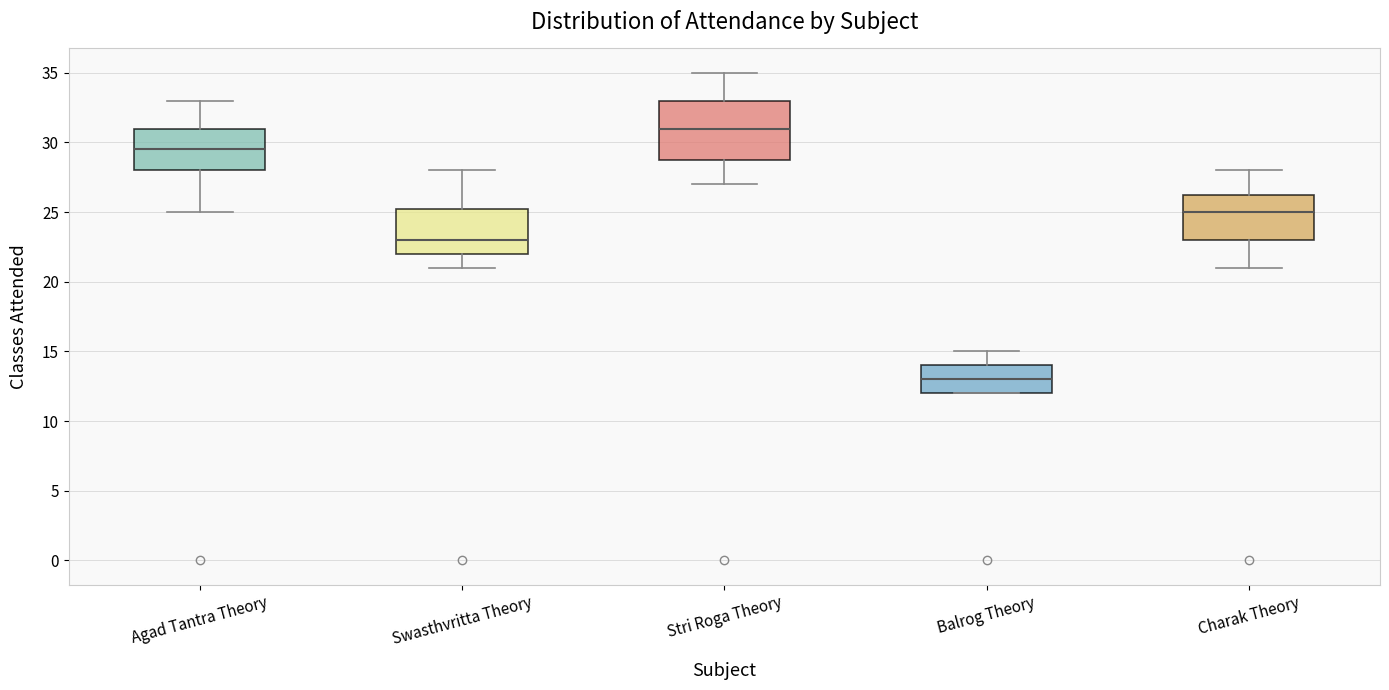

Reading left to right, read every box against the y-axis: the position of its median line, the range the box covers, and the ends of its whiskers. The values are not printed on the chart, so give them approximately, as read against the axis.

Agad Tantra Theory: median 29.5, box 28.0 to 31.0, whiskers 25.0 to 33.0
Swasthvritta Theory: median 23.0, box 22.0 to 25.5, whiskers 21.0 to 28.0
Stri Roga Theory: median 31.0, box 29.0 to 33.0, whiskers 27.0 to 35.0
Balrog Theory: median 13.0, box 12.0 to 14.0, whiskers 12.0 to 15.0
Charak Theory: median 25.0, box 23.0 to 26.5, whiskers 21.0 to 28.0